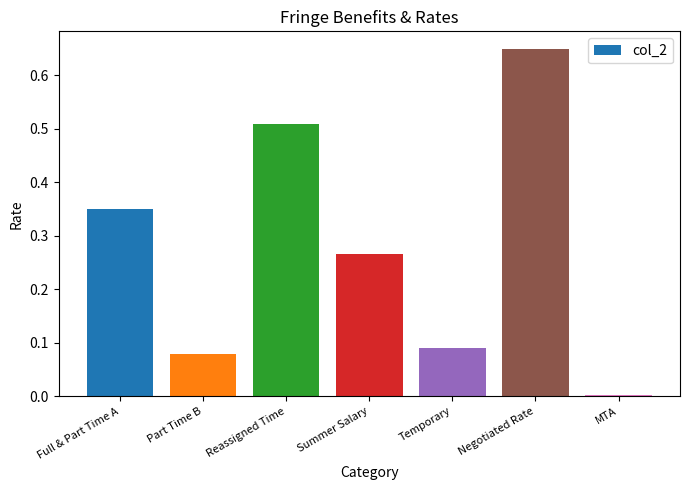

Rank the categories by value from lowest to highest.

MTA, Part Time B, Temporary, Summer Salary, Full & Part Time A, Reassigned Time, Negotiated Rate